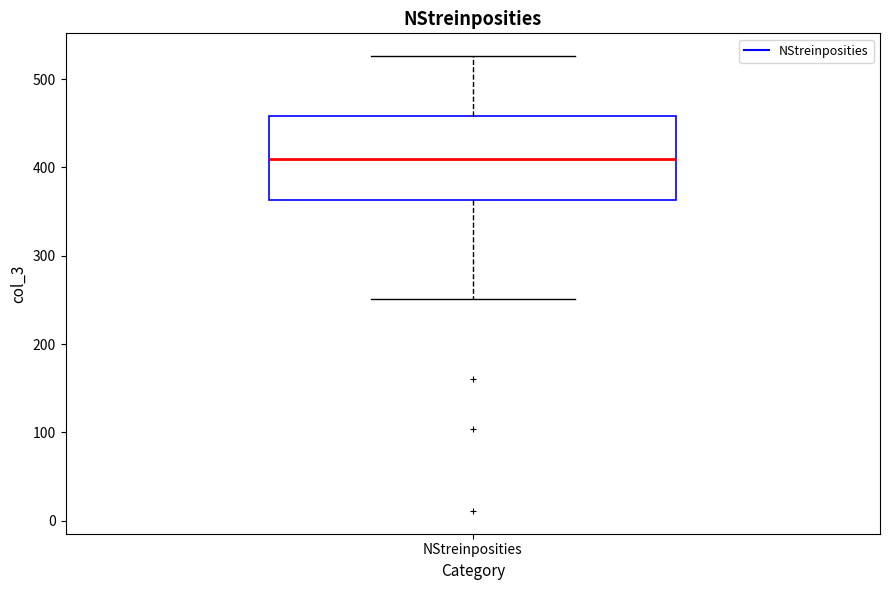

Transcribe this box plot: give where the median line is, the range the box spans, and where the two whiskers end, as read against the y-axis. The values are not printed on the chart, so give them approximately, as read against the axis.

median 410, box 360 to 460, whiskers 250 to 530